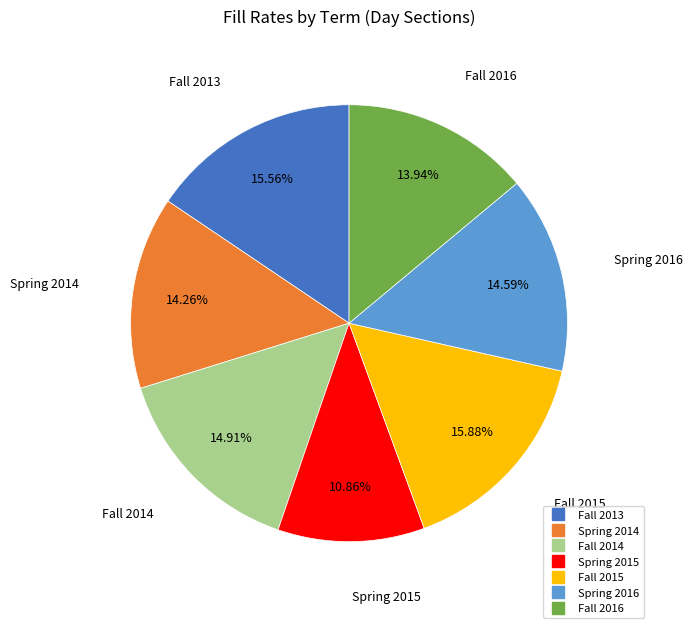

What is the smallest slice in the pie chart?

Spring 2015